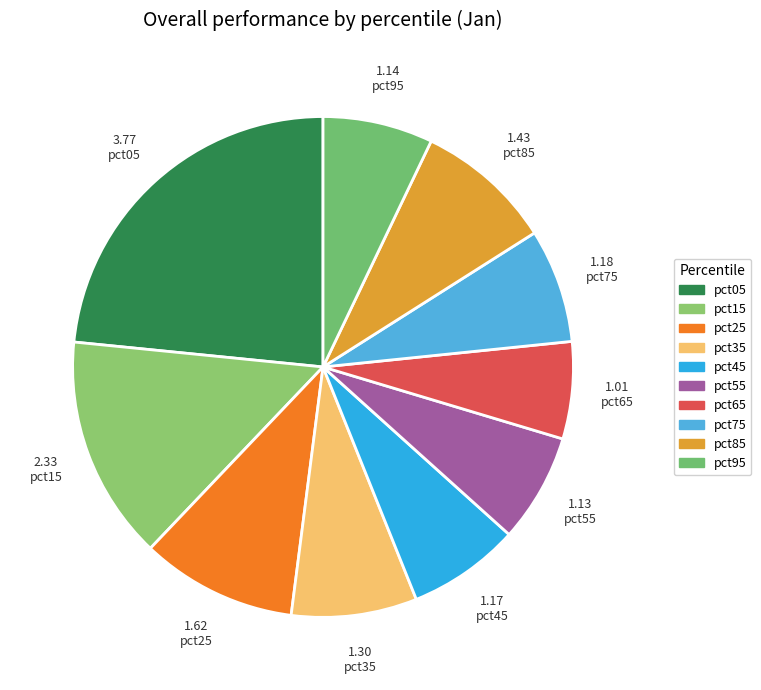

The pct55 slice represents 20% of the pie. True or false?

False